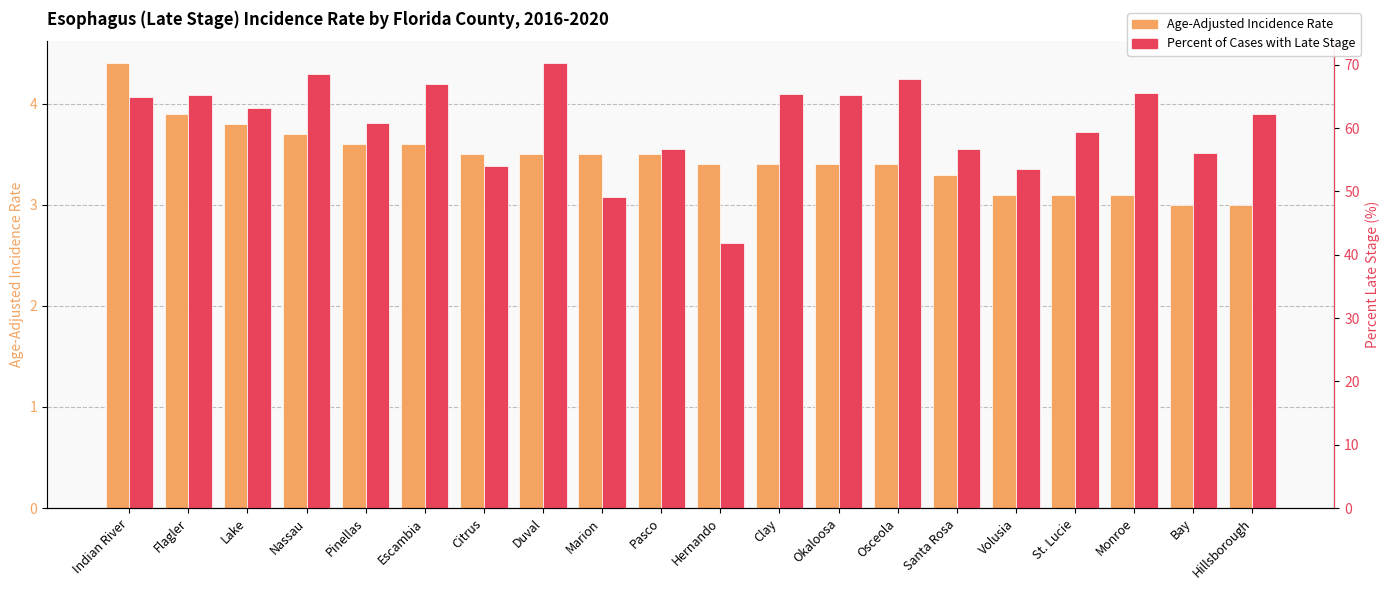

Rank the series at Volusia from highest to lowest value.

Percent of Cases with Late Stage, Age-Adjusted Incidence Rate